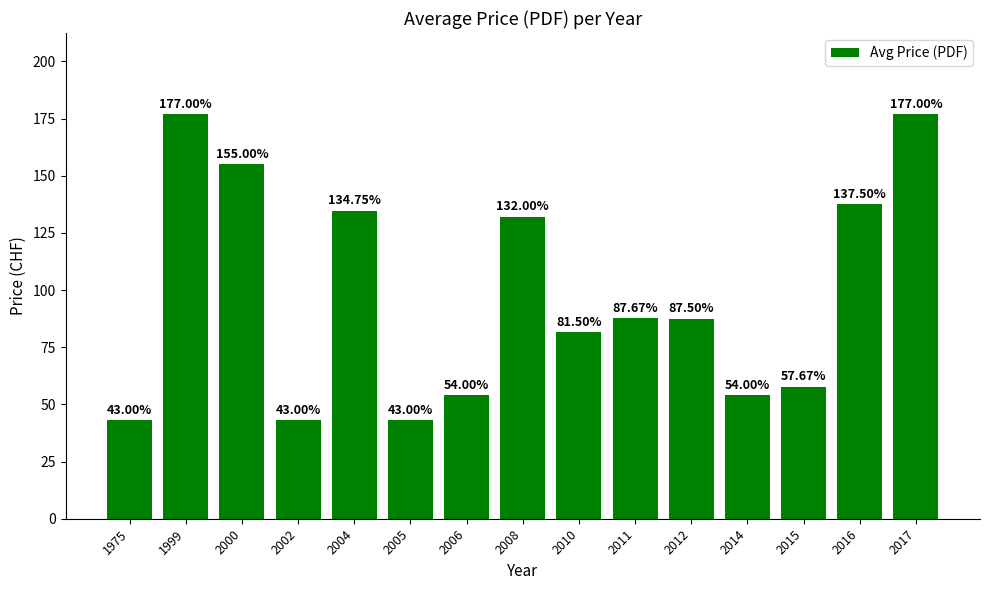

Which has a higher value, 2015 or 2011?

2011